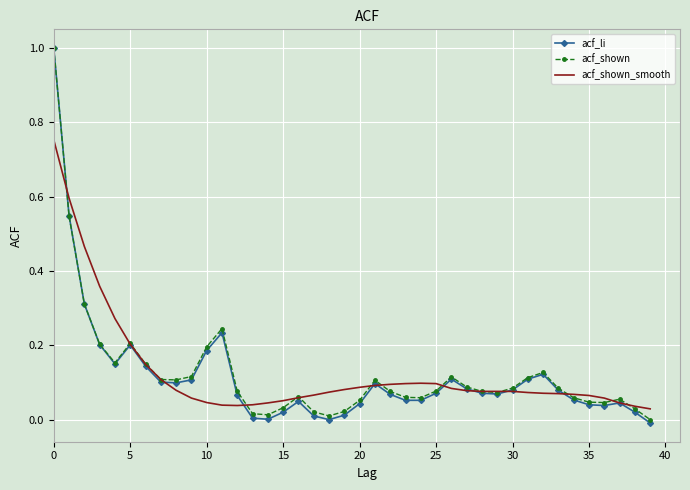

Which series has the largest range (max minus min)?

acf_li